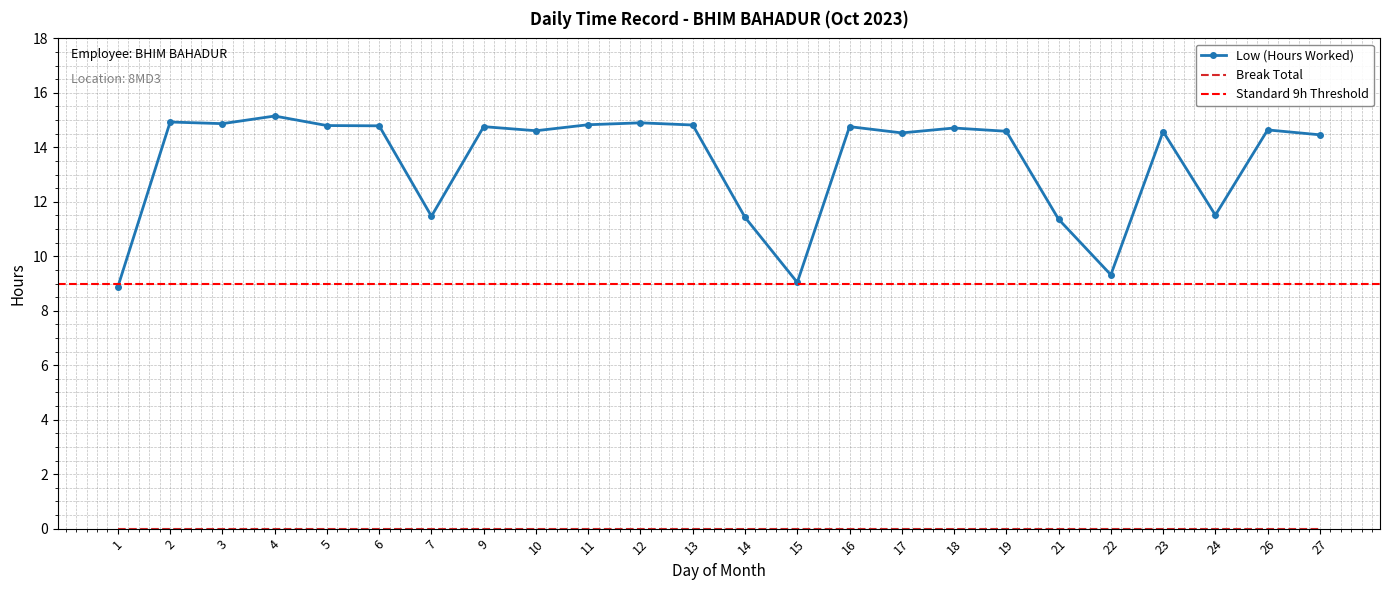

How many values are below 14?

7